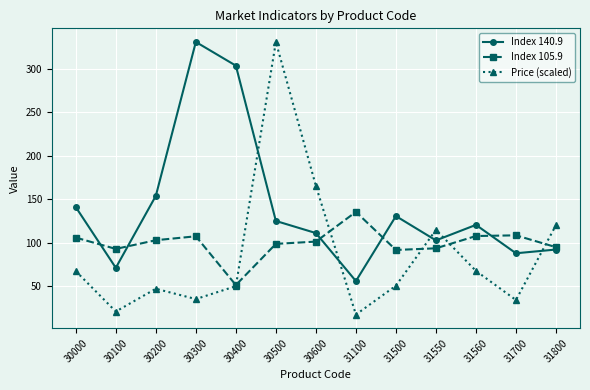

Is this an area chart (filled region under the line)?

No